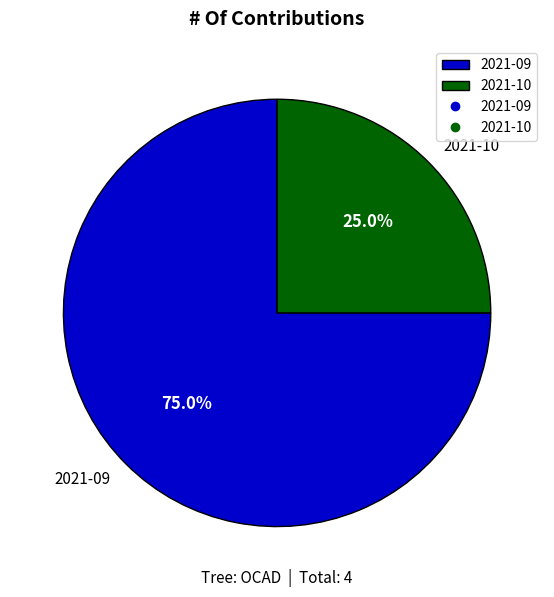

Is the sum of 2021-09 and 2021-10 greater than half?

Yes